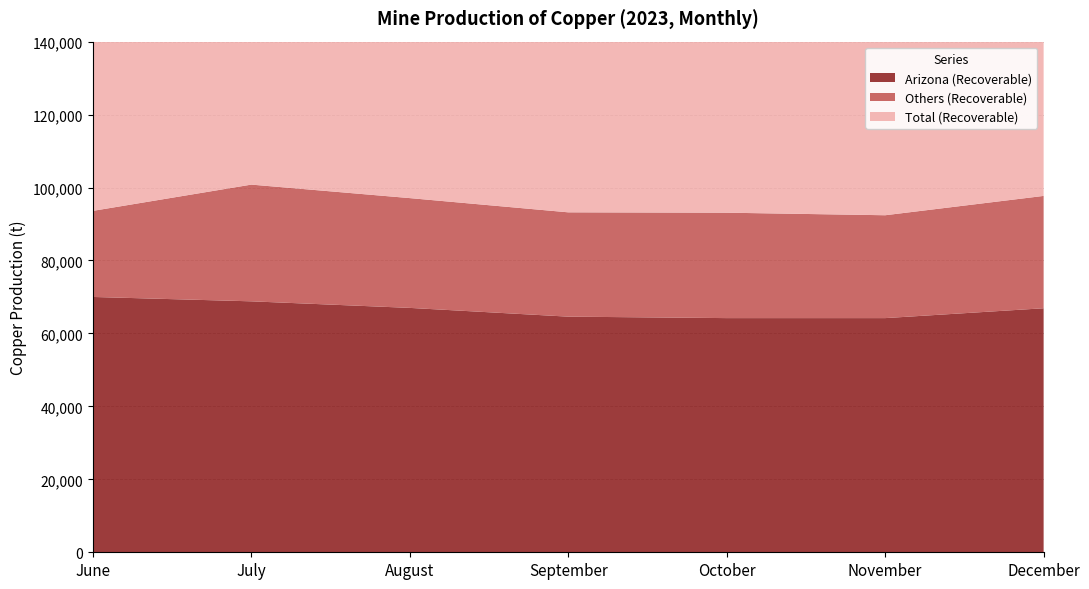

Reading right to left, list all the values displayed in this chart.

Arizona (Recoverable): December=66900	November=64200	October=64200	September=64600	August=67000	July=68800	June=70000
Others (Recoverable): December=30800	November=28200	October=28900	September=28600	August=30100	July=32000	June=23600
Total (Recoverable): December=97700	November=92400	October=93100	September=93200	August=97100	July=101000	June=93600